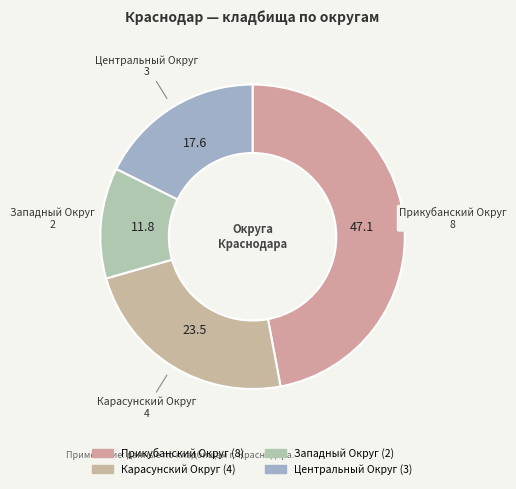

To the nearest percent, what is the difference between the largest and smallest slice percentages?

35%